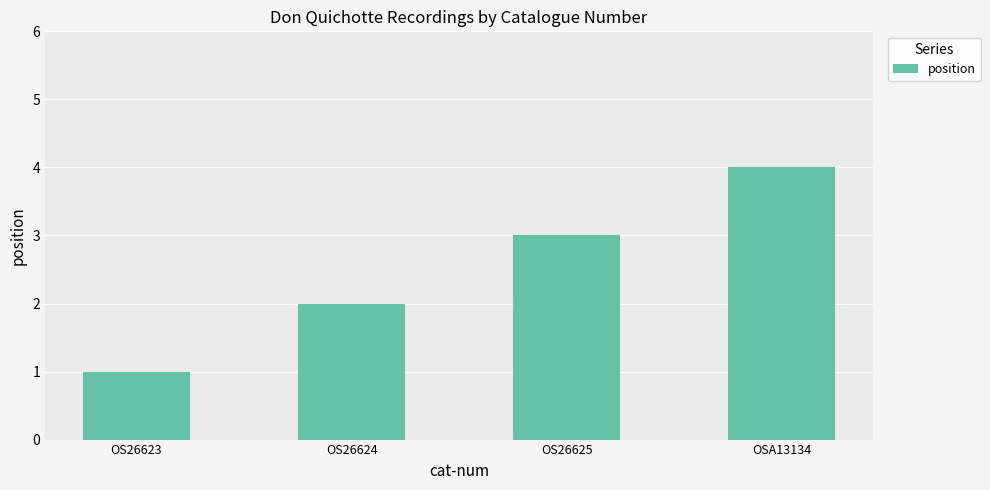

What is the value of the 4th bar from the left?

4